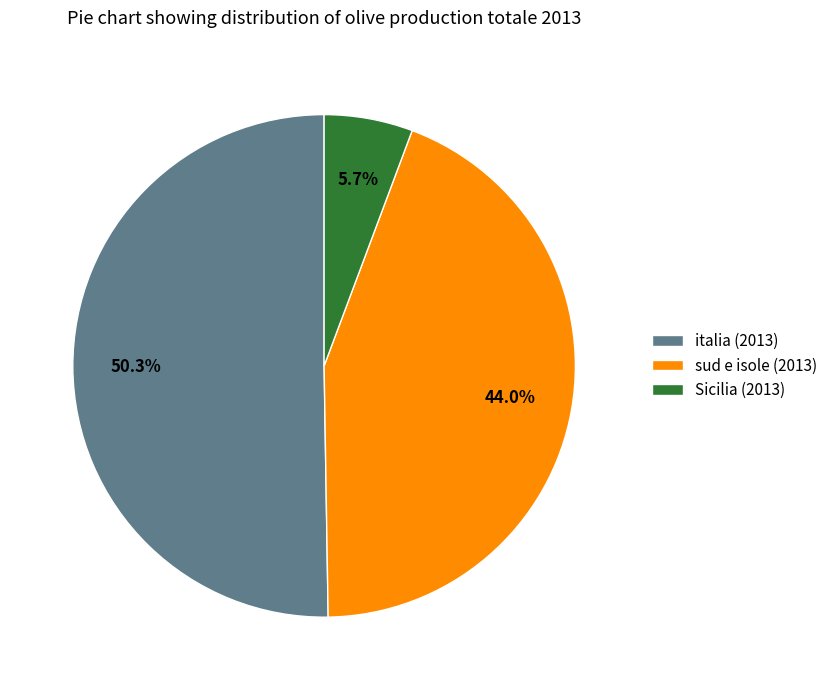

To the nearest percent, what percentage of the pie is sud e isole?

44%